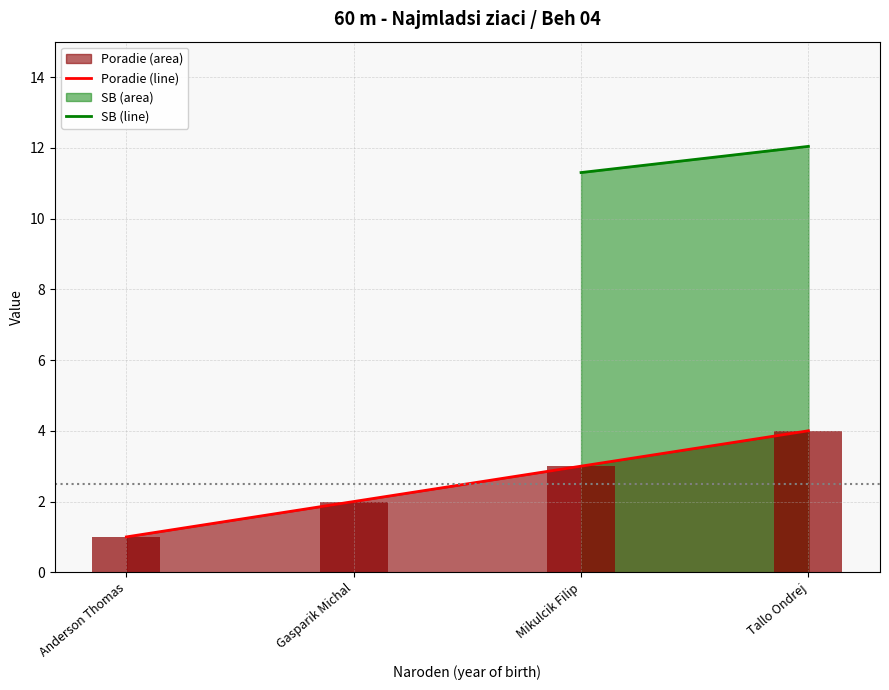

How many values in the SB line series exceed 11?

2